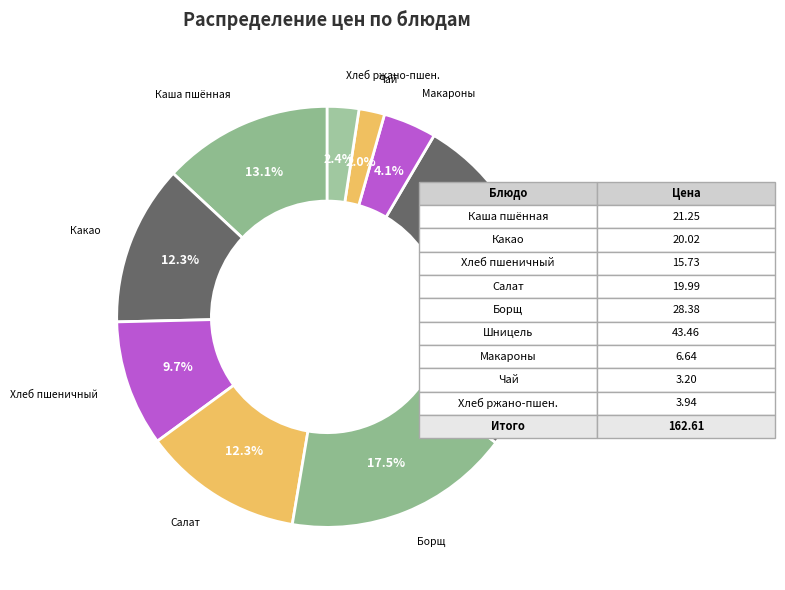

Rank the categories by value from lowest to highest.

чай с сахаром, хлеб ржано-пшеничный, Макароны отварные с маслом сливочным, Хлеб пшеничный/Сыр порционно, салат из помидор и огурцов, Какао на молоке, Каша пшённая молочная, Борщиз свежей капусты на м/к бульоне, шницель натуральный